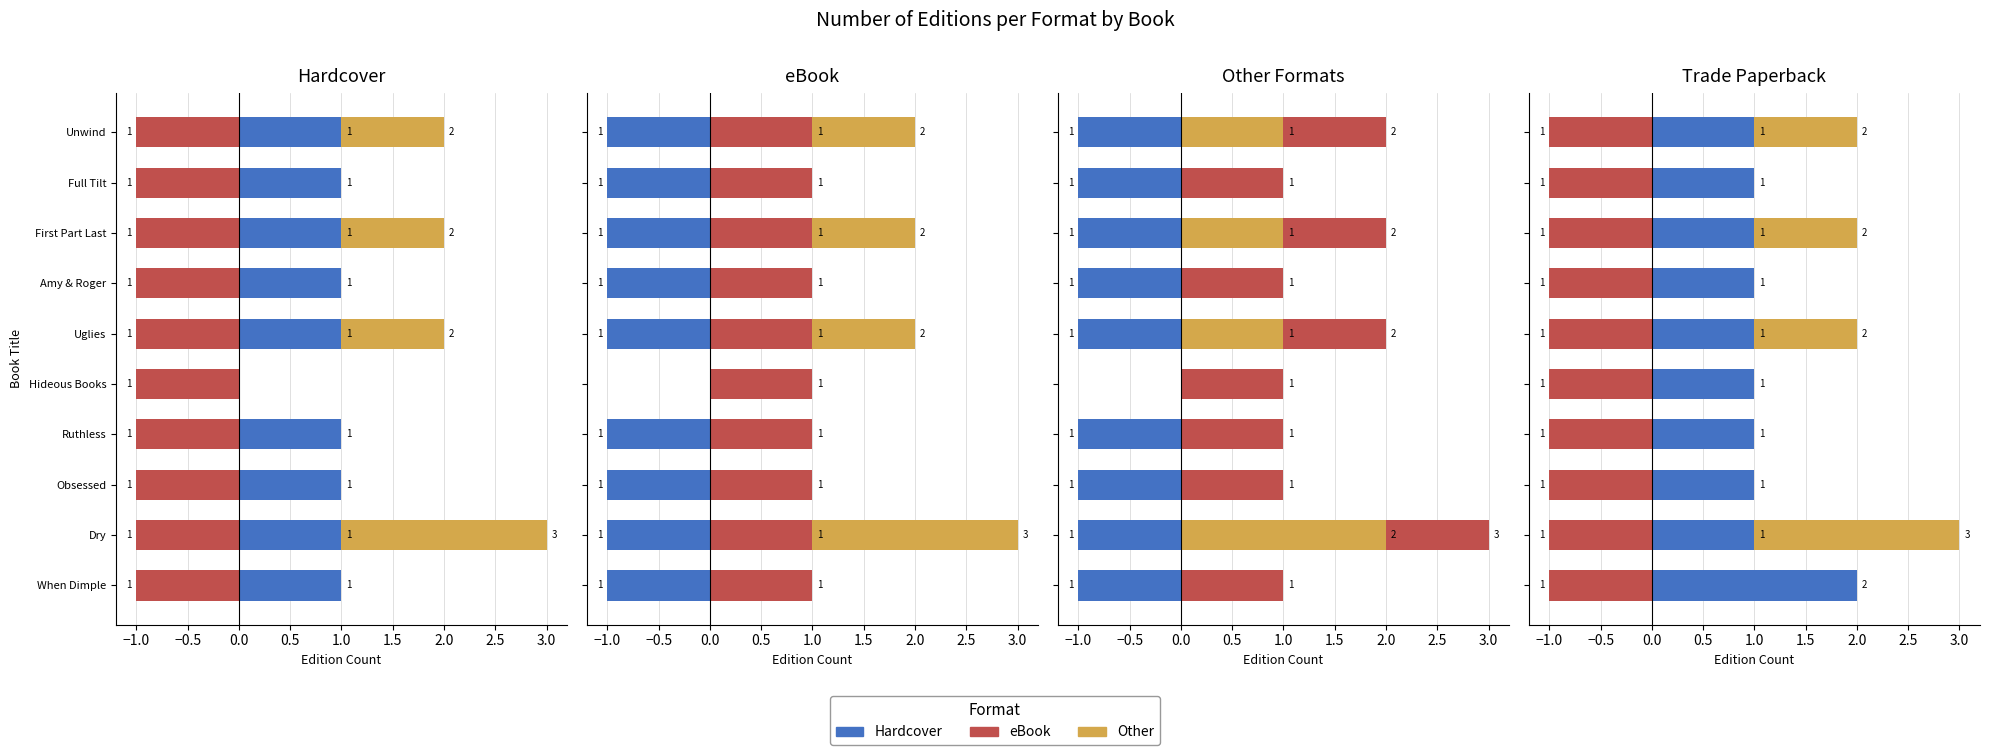

How many bars are there in each group?

4